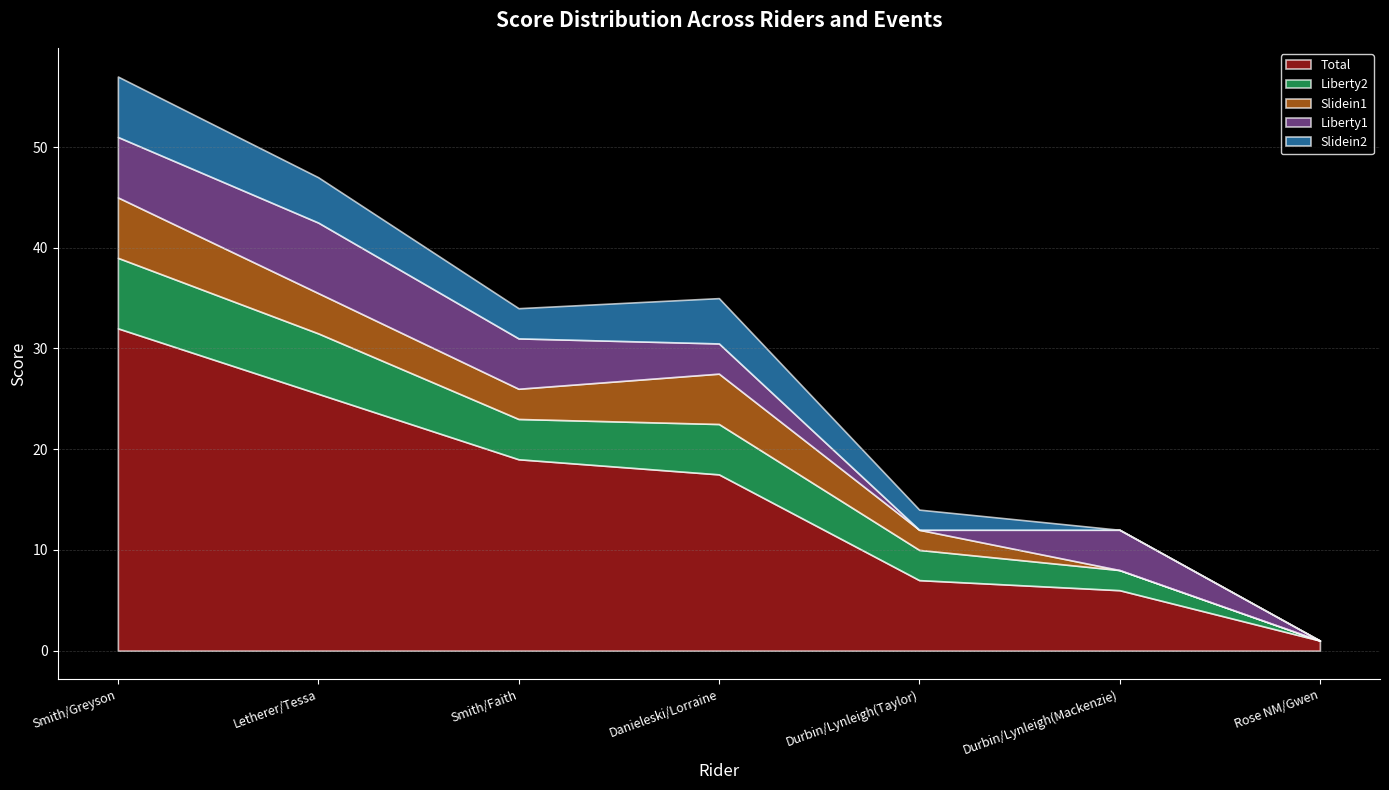

What is the difference between the highest and lowest values at Danieleski/Lorraine?

14.5